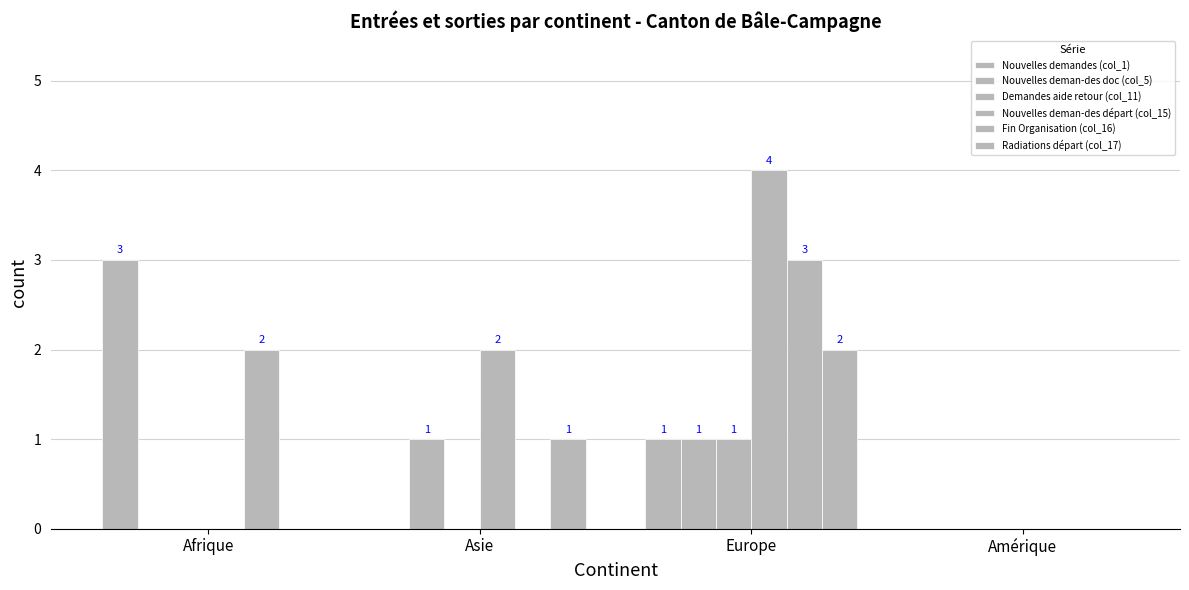

What is the label of the 4th bar from the right?

Afrique